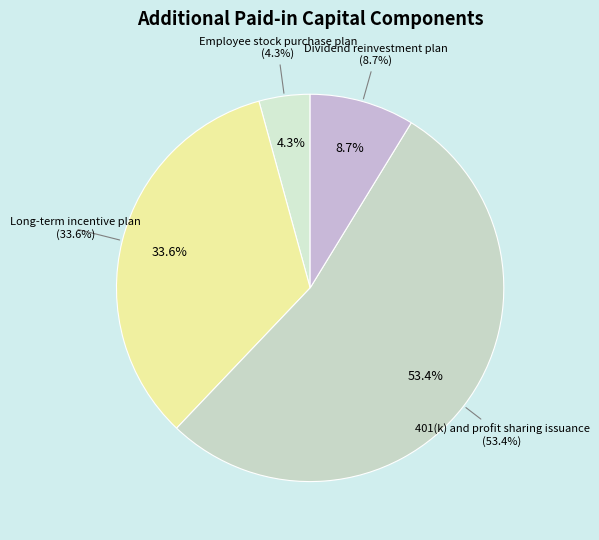

Which category accounts for the majority?

401(k) and profit sharing issuance